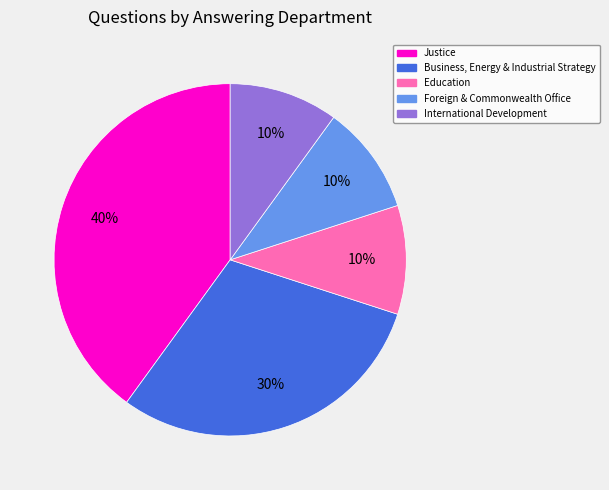

Is there a majority slice in this chart?

No